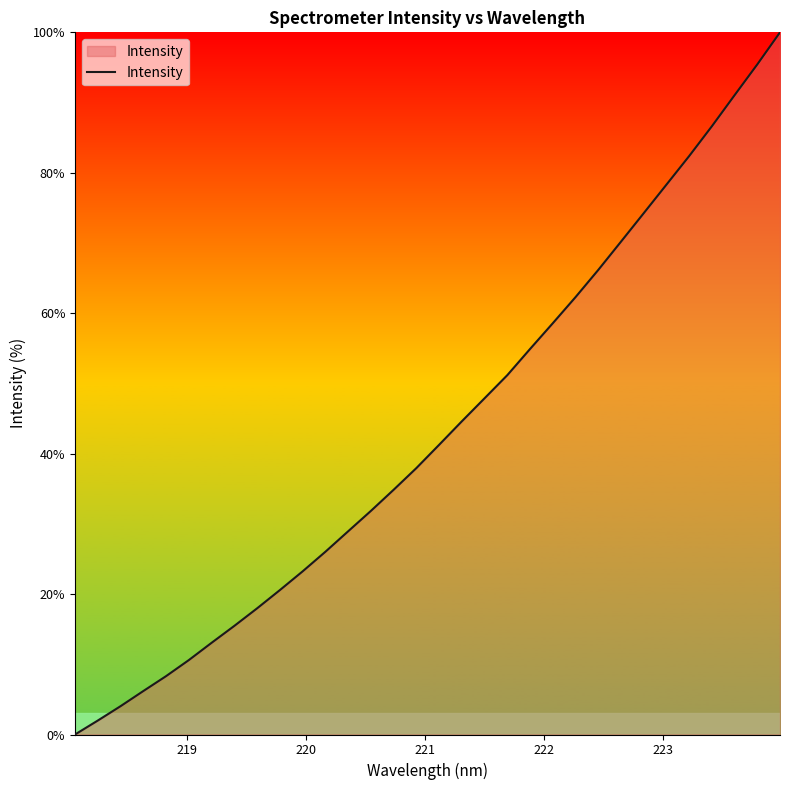

What is the difference between the maximum and minimum values?

100.0